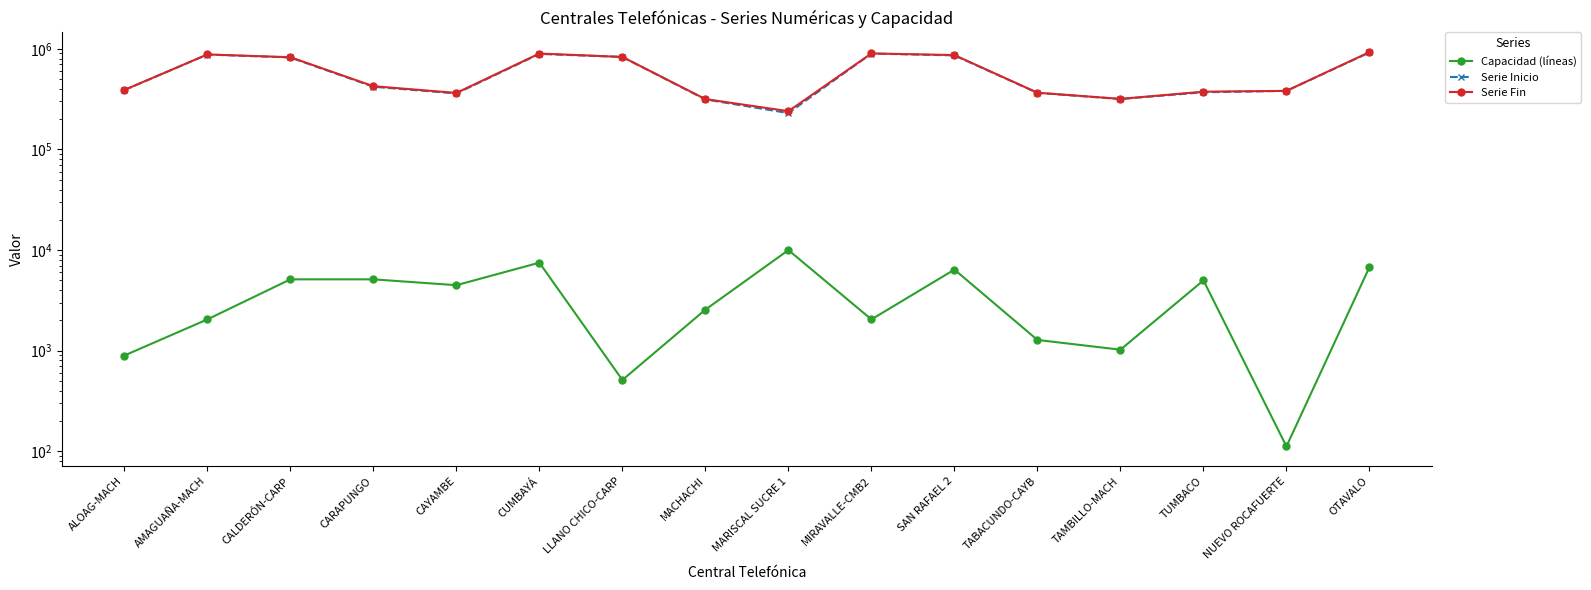

What is the difference between the Capacidad (líneas) values at SAN RAFAEL 2 and NUEVO ROCAFUERTE?

6288